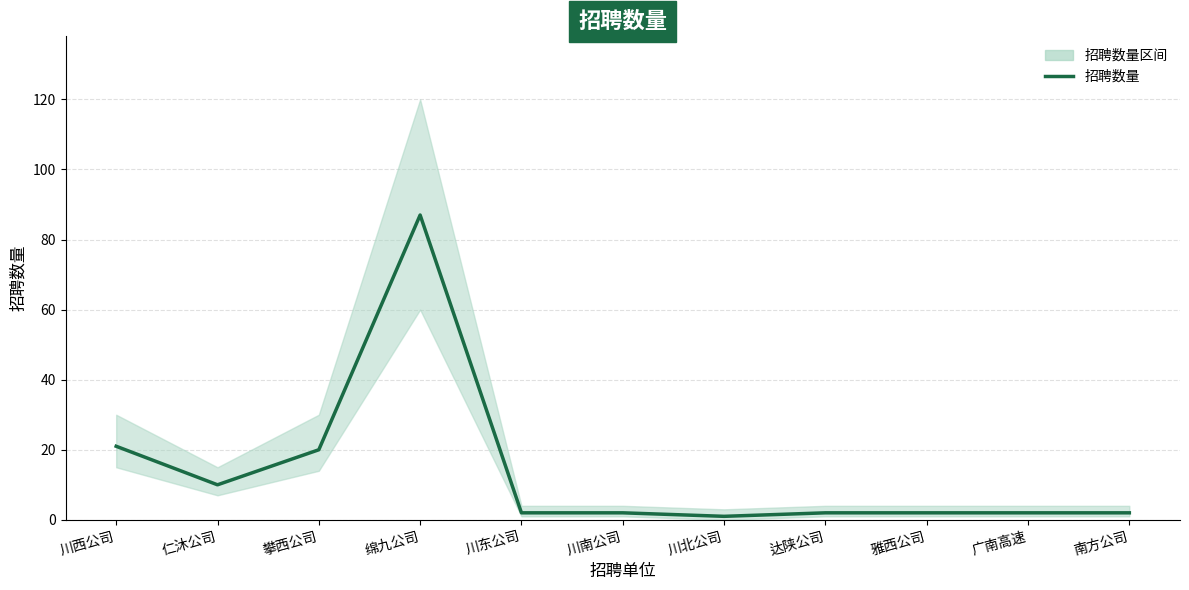

Is it true that the value at 川南公司 is 2?

True